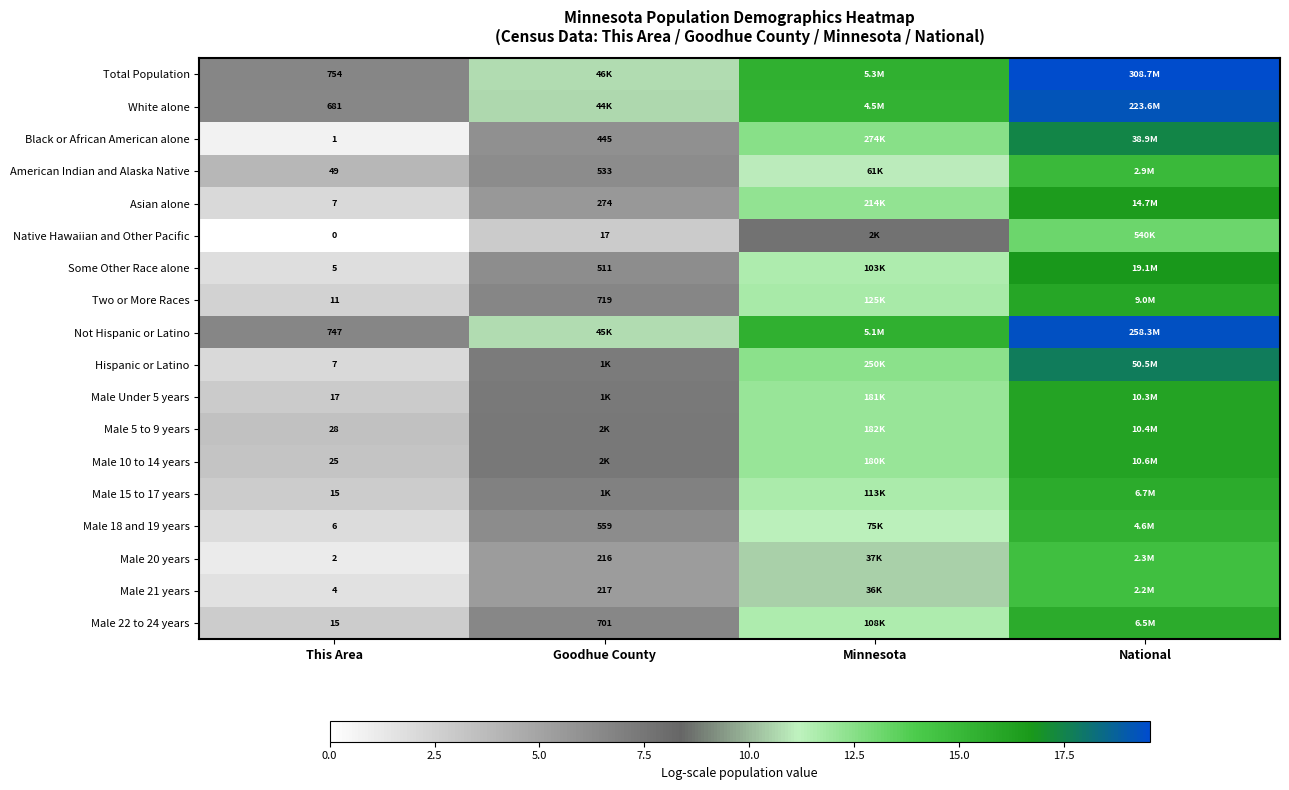

What is the sum of the Male Under 5 years values at National and Goodhue County?

23.4